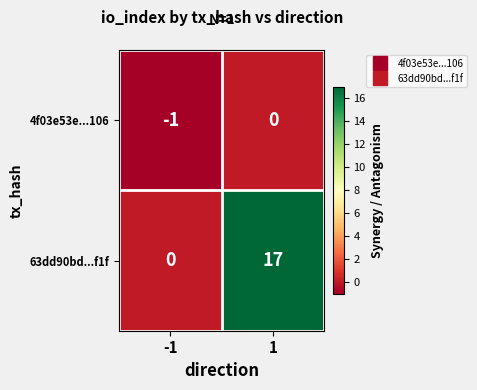

Reading right to left, list all the values displayed in this chart.

4f03e53e...106: 0	-1
63dd90bd...f1f: 17	0